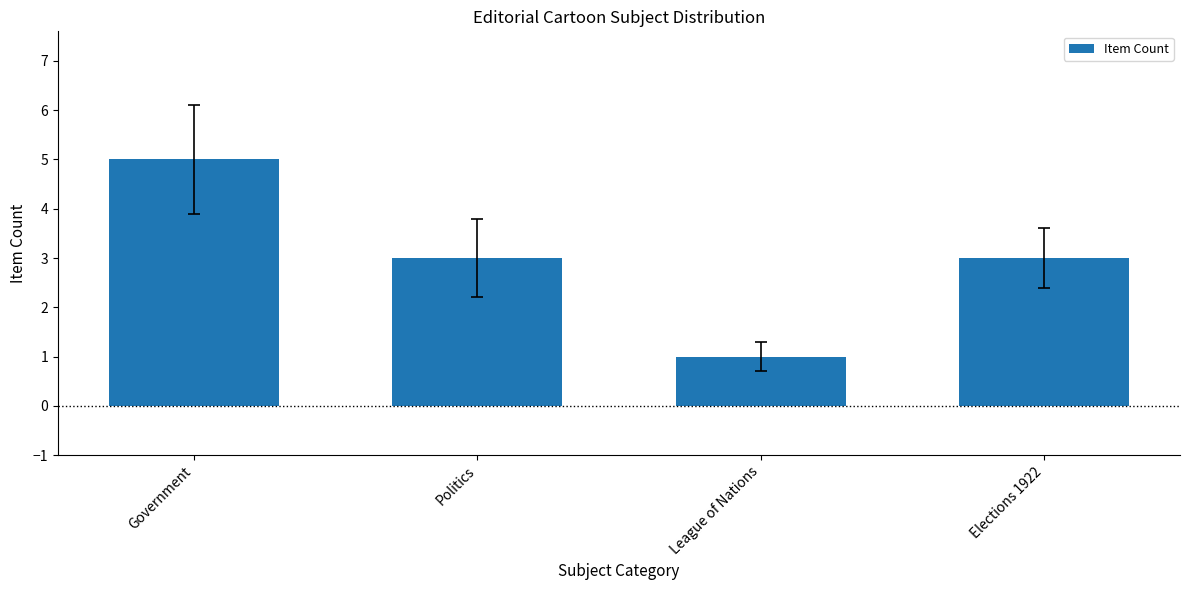

What position from the left is Politics?

2